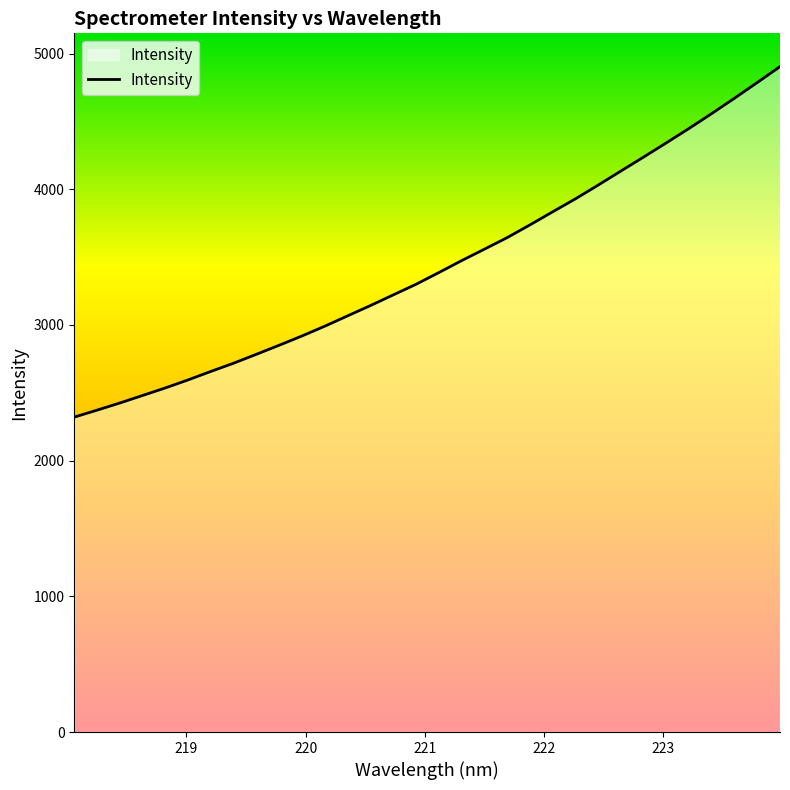

What is the difference between the maximum and minimum values?

2583.4